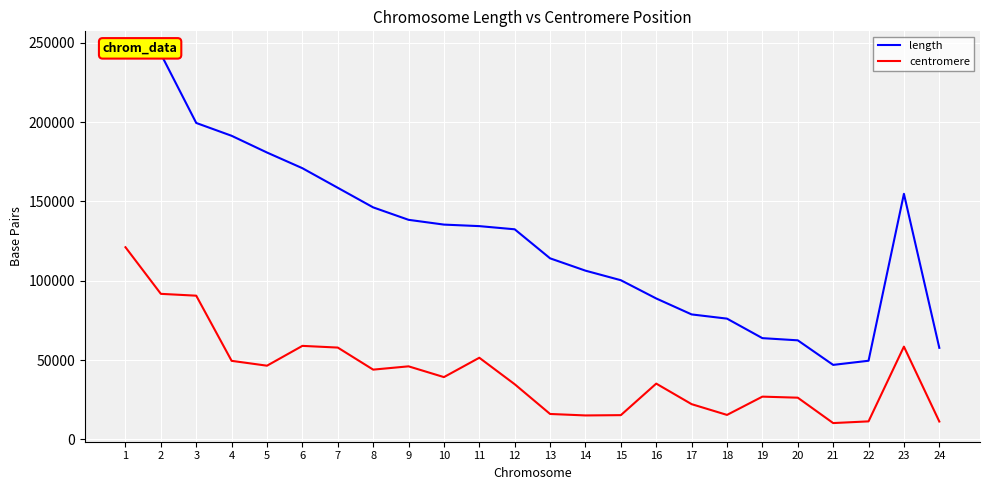

List the labels in order of centromere value, smallest first.

21, 24, 22, 14, 15, 18, 13, 17, 20, 19, 12, 16, 10, 8, 9, 5, 4, 11, 7, 23, 6, 3, 2, 1